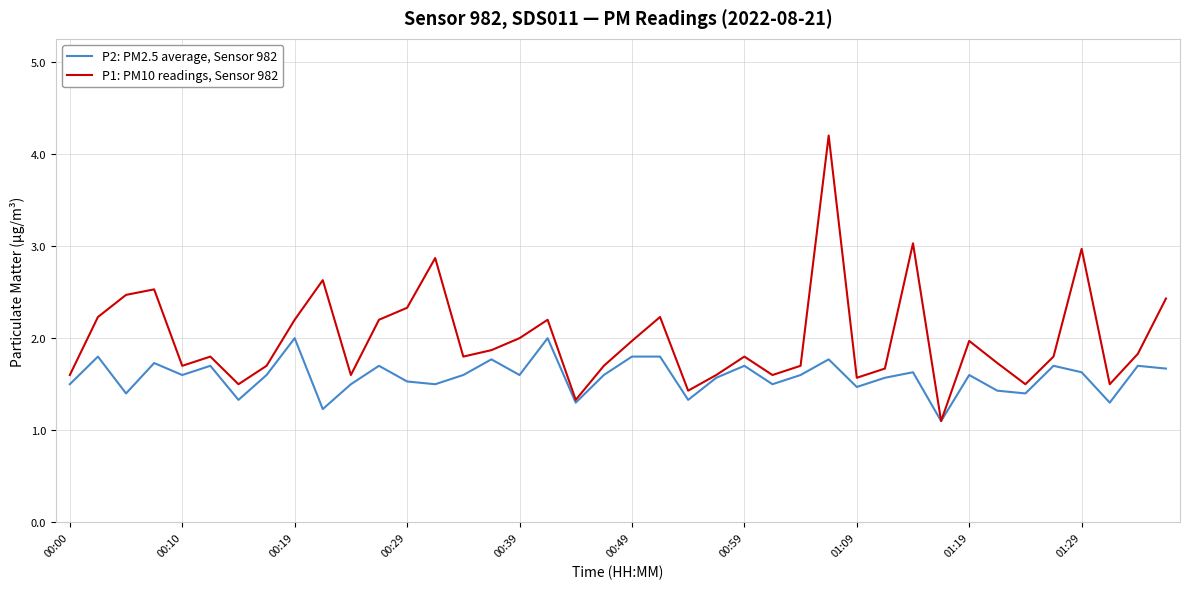

What is the minimum value shown in the chart?

1.1